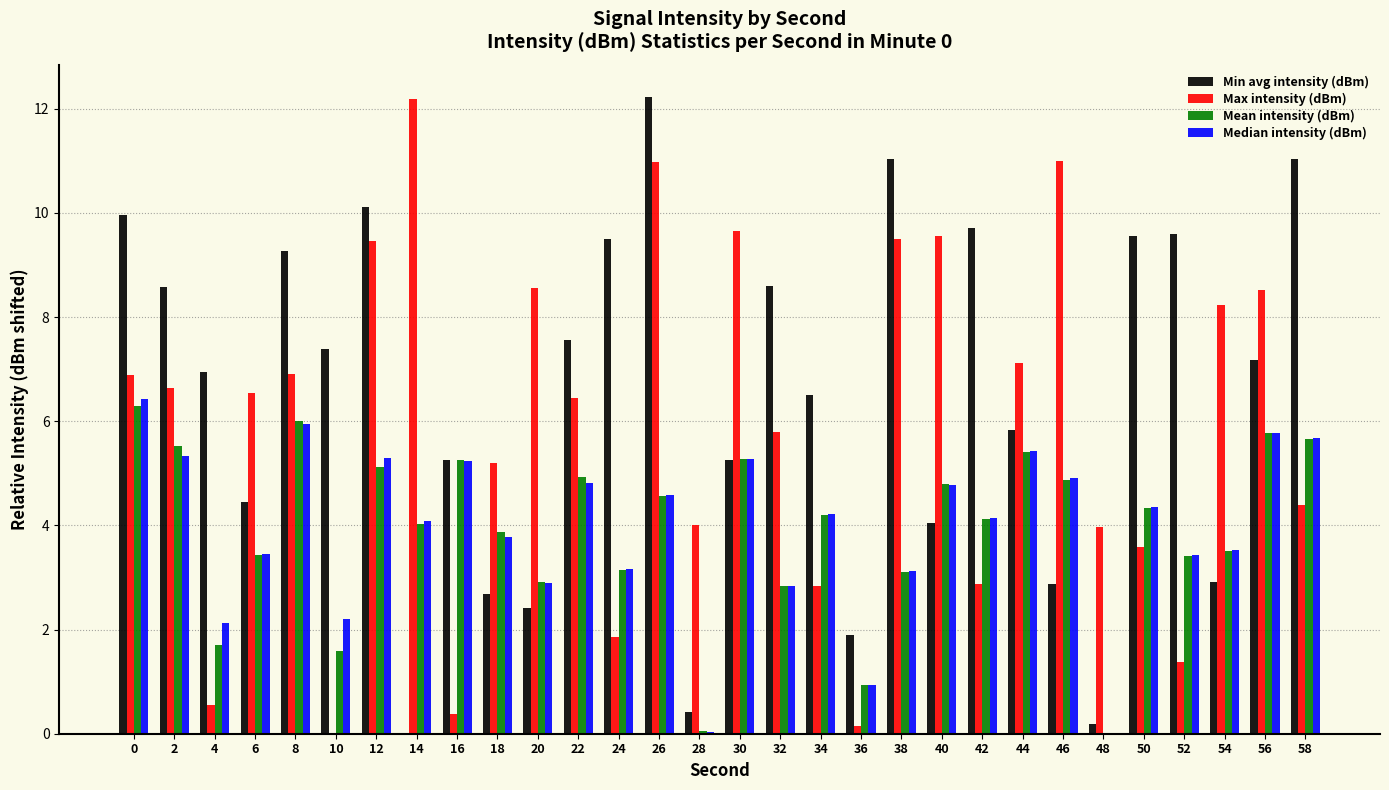

What is the difference between the Max intensity (dBm) values at 48 and 58?

0.4